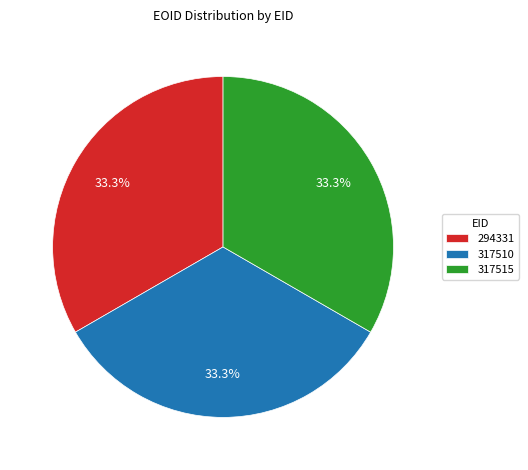

Is there any slice that represents more than half of the pie?

No